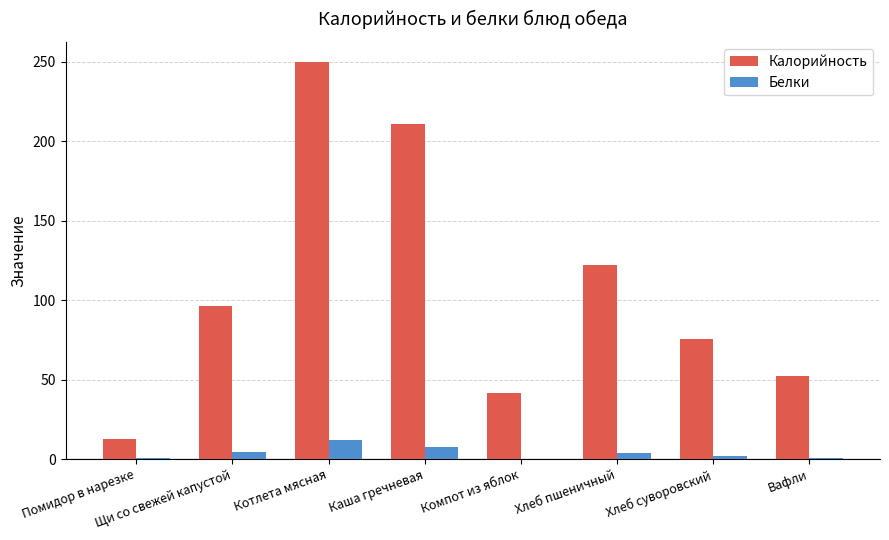

True or false: Калорийность has a value of 59.8 at Компот из яблок.

False